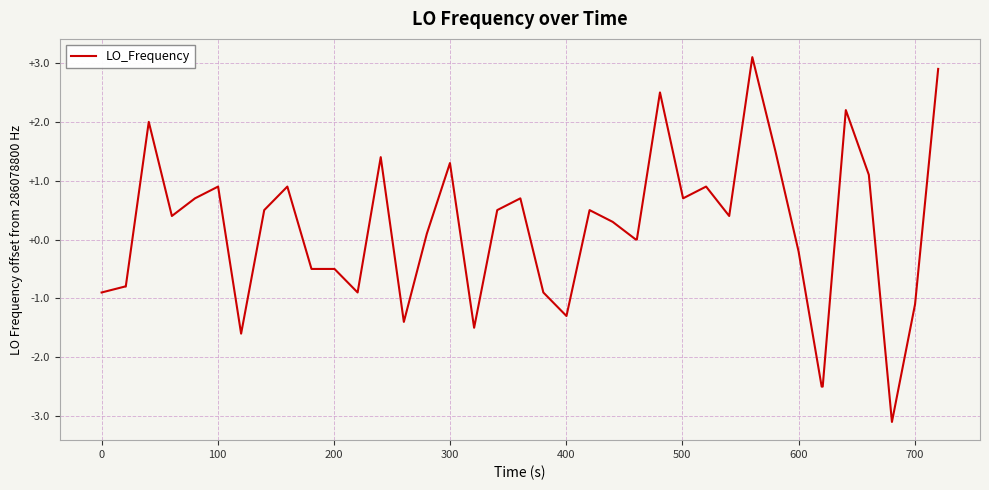

Reading right to left, what are all the values shown in this chart?

2.9	-1.1	-3.1	1.1	2.2	-2.5	-2.5	-0.2	1.5	3.1	0.4	0.9	0.7	2.5	0.0	0.0	0.3	0.5	-1.3	-0.9	0.7	0.5	-1.5	1.3	0.1	-1.4	1.4	-0.9	-0.5	-0.5	0.9	0.5	-1.6	0.9	0.7	0.4	2.0	-0.8	-0.8	-0.9